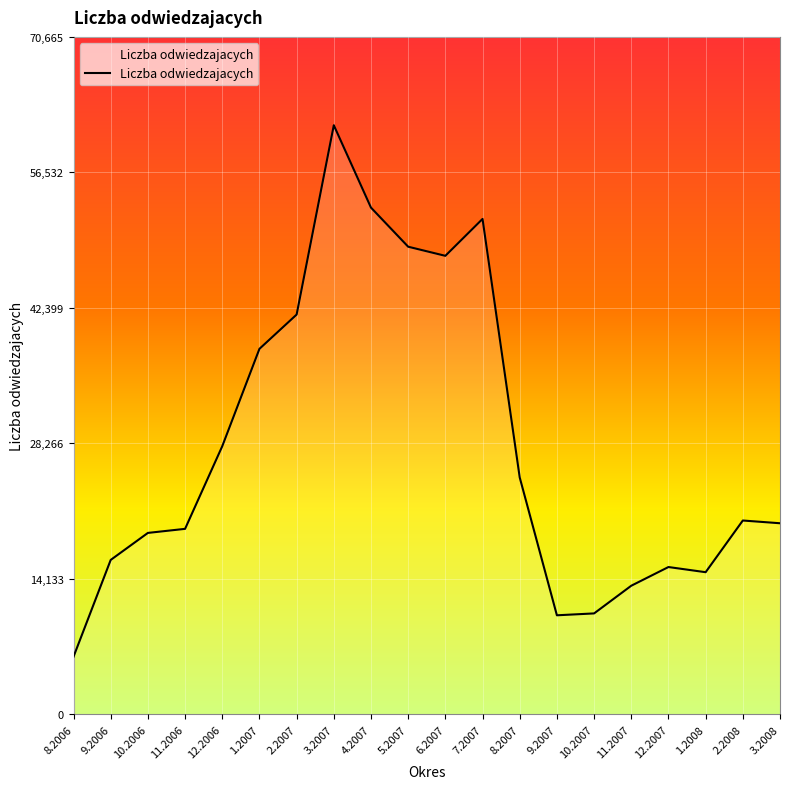

Which label corresponds to the largest value in the chart?

3.2007